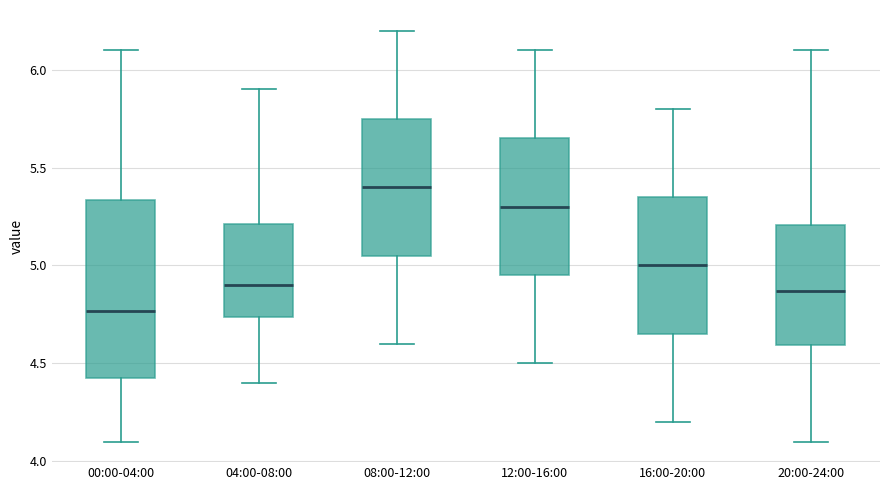

Which box has the lowest median line?

00:00-04:00